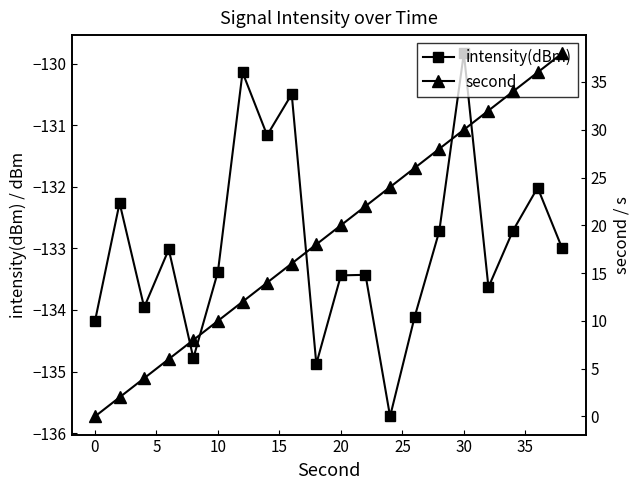

Which category has the highest value in the intensity(dBm) series?

30